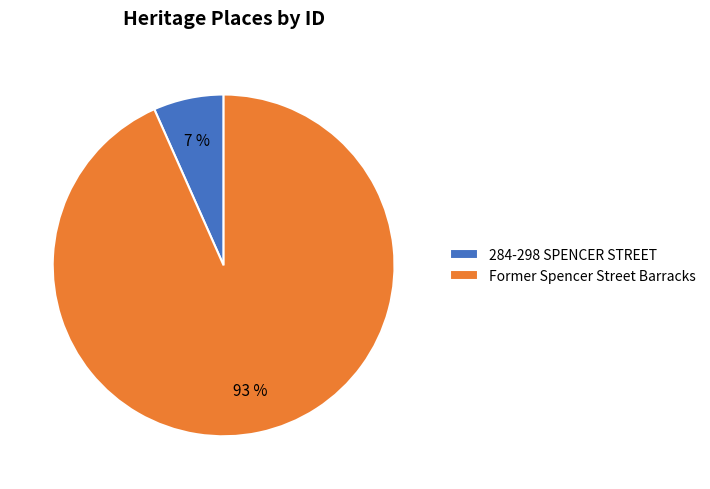

To the nearest percent, what is the average slice percentage?

50%